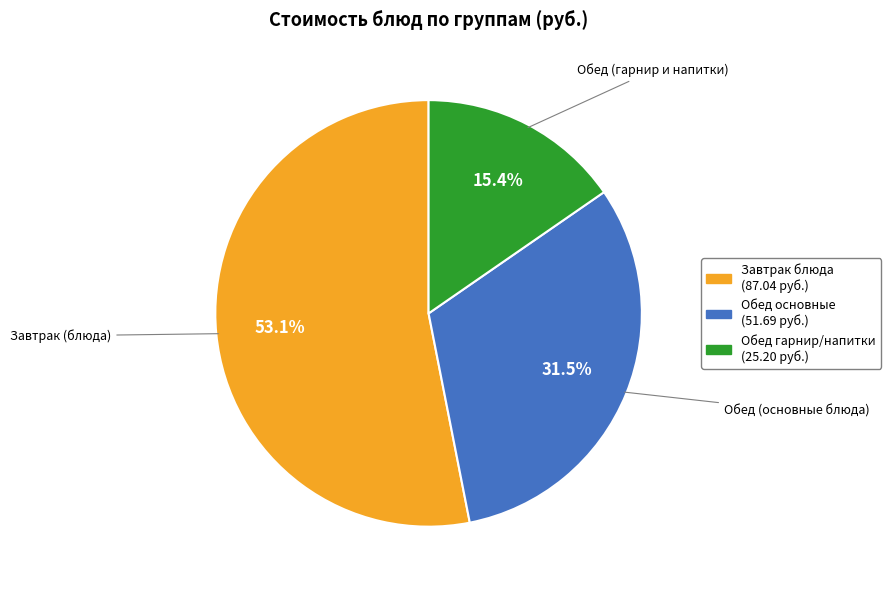

Does any single category account for the majority?

Yes